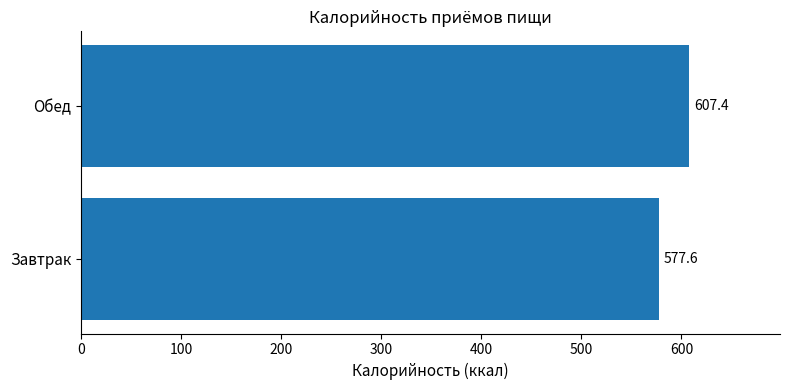

Reading top to bottom, extract all data points from this chart.

607.4	577.6